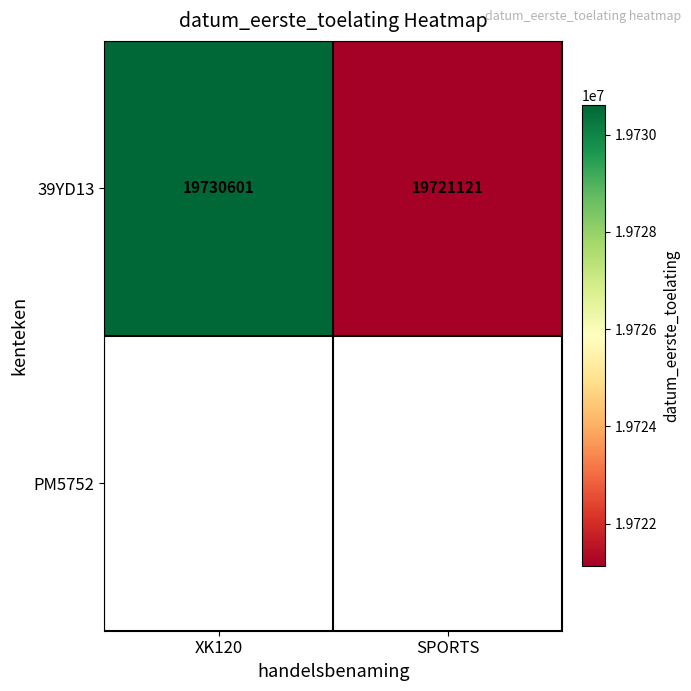

What is the sum of the 39YD13 values at SPORTS and XK120?

39451722